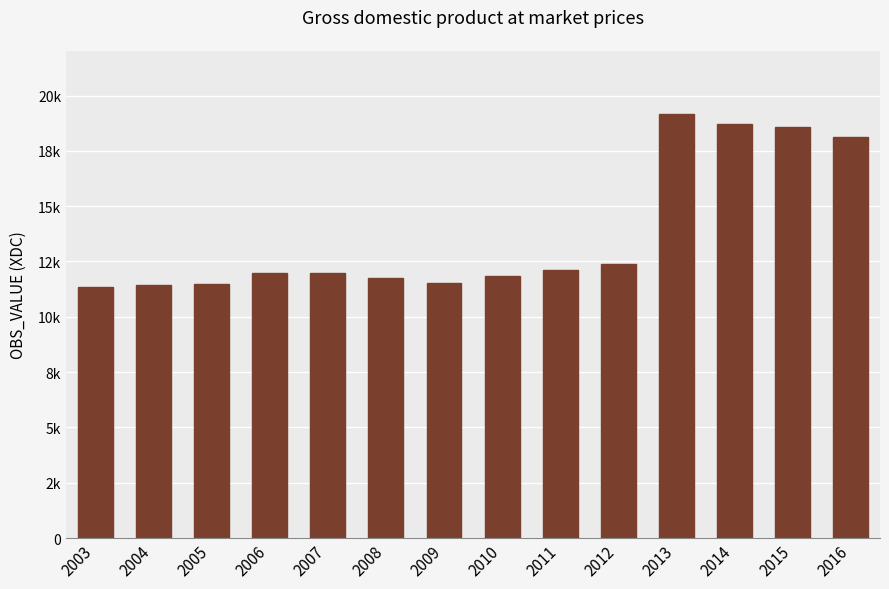

What is the difference between the maximum and minimum values?

7788.9